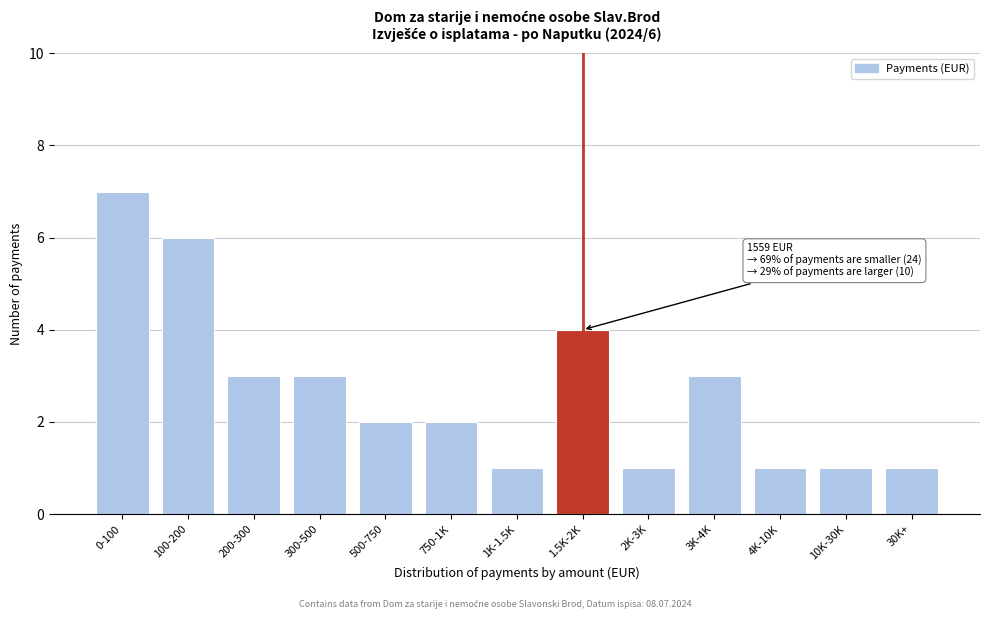

Reading right to left, extract all data points from this chart.

30K+=1	10K-30K=1	4K-10K=1	3K-4K=3	2K-3K=1	1.5K-2K=4	1K-1.5K=1	750-1K=2	500-750=2	300-500=3	200-300=3	100-200=6	0-100=7